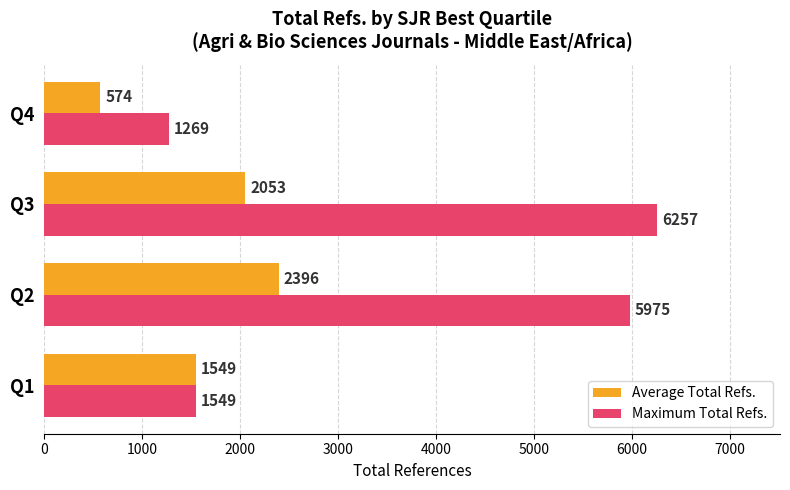

What is the difference between the maximum and second lowest values in the Maximum Total Refs. series?

4708.0